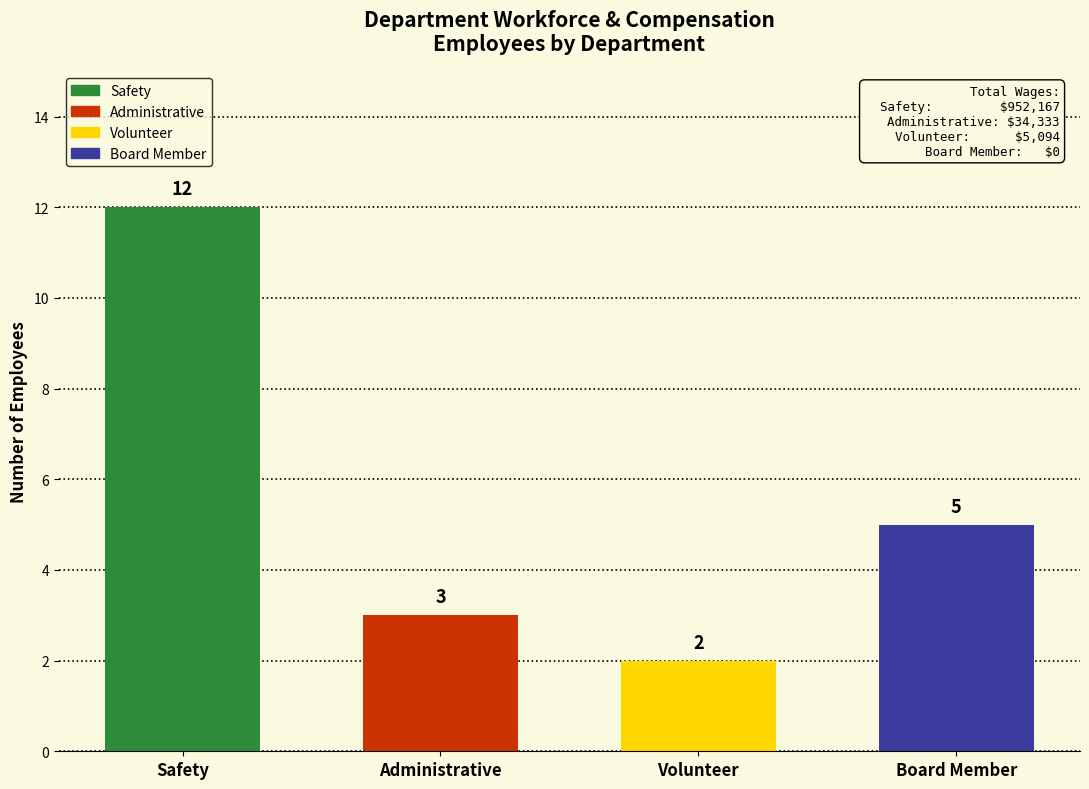

Which has a higher value, Board Member or Administrative?

Board Member